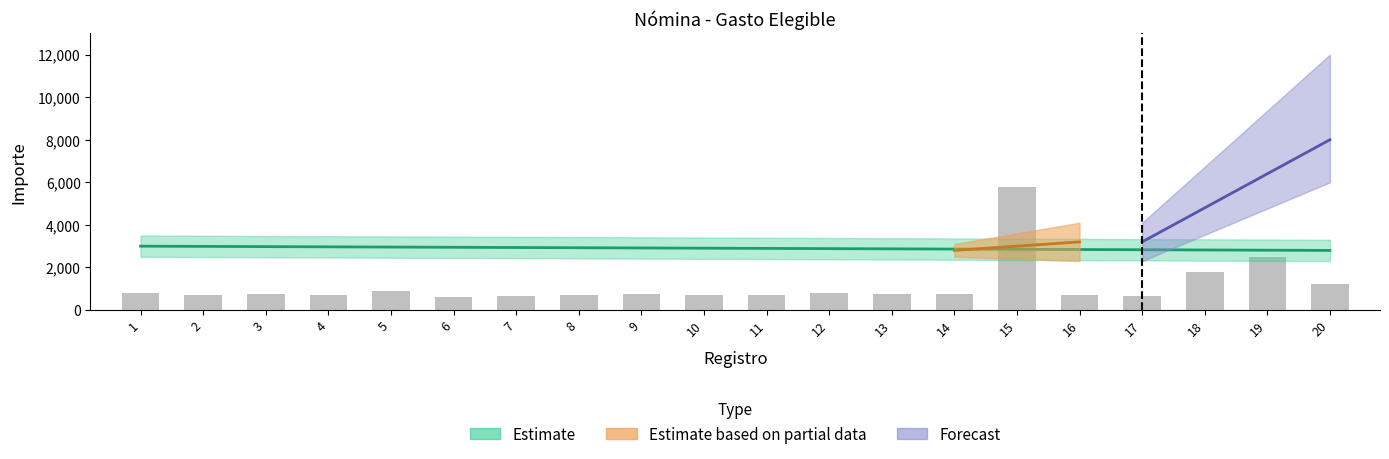

Reading right to left, extract all data points from this chart.

20=1200	19=2500	18=1800	17=680	16=700	15=5800	14=740	13=760	12=800	11=720	10=690	9=730	8=710	7=680	6=600	5=900	4=720	3=750	2=700	1=800